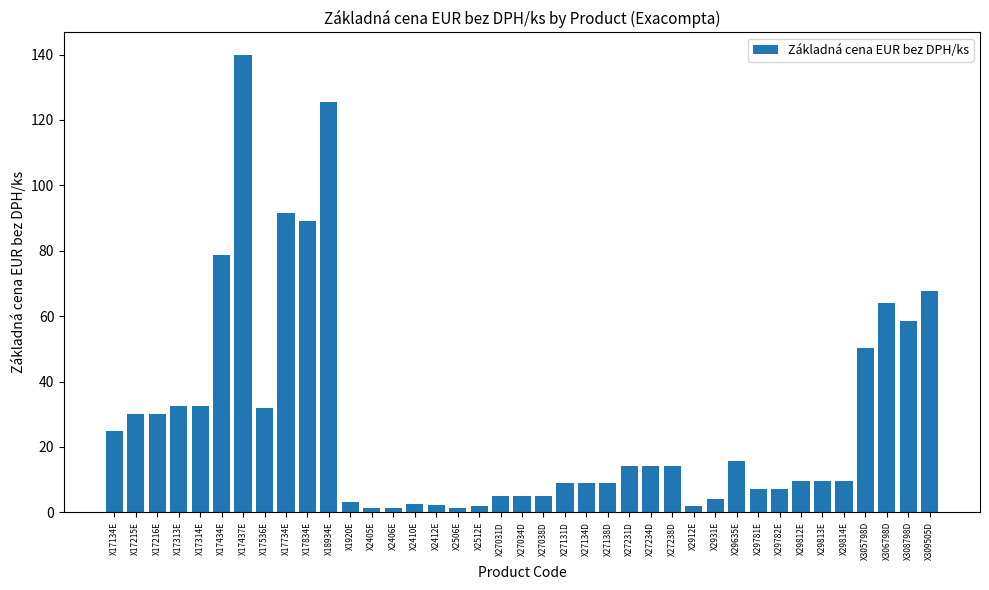

What is the change in value from X17434E to X17536E?

-46.8